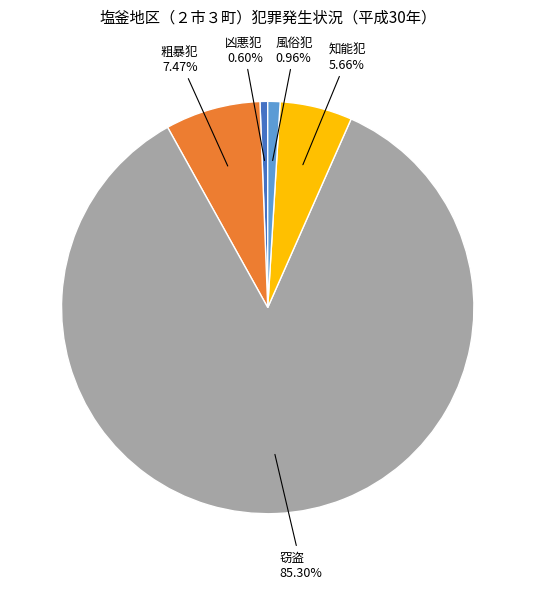

To the nearest percent, what percentage of the pie is 知能犯?

6%